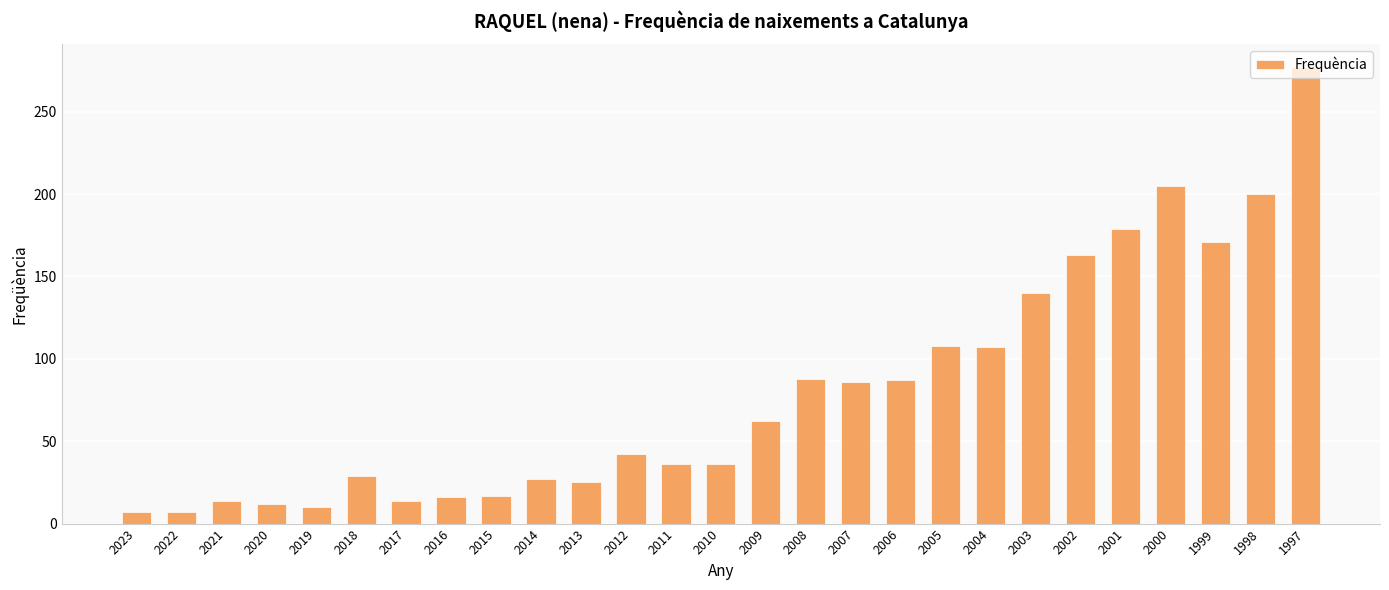

What is the minimum value shown in the chart?

7